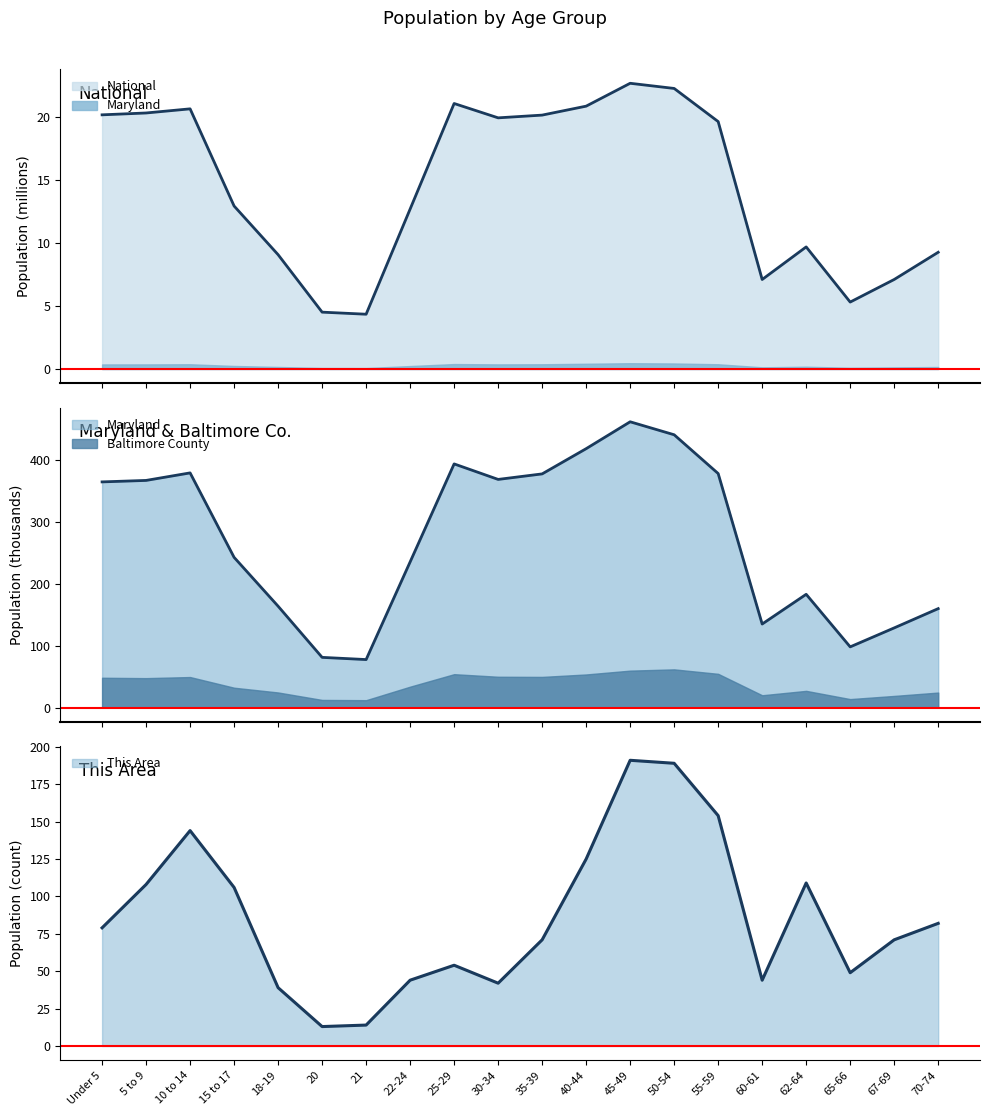

Does the chart display data point markers on the line(s)?

No